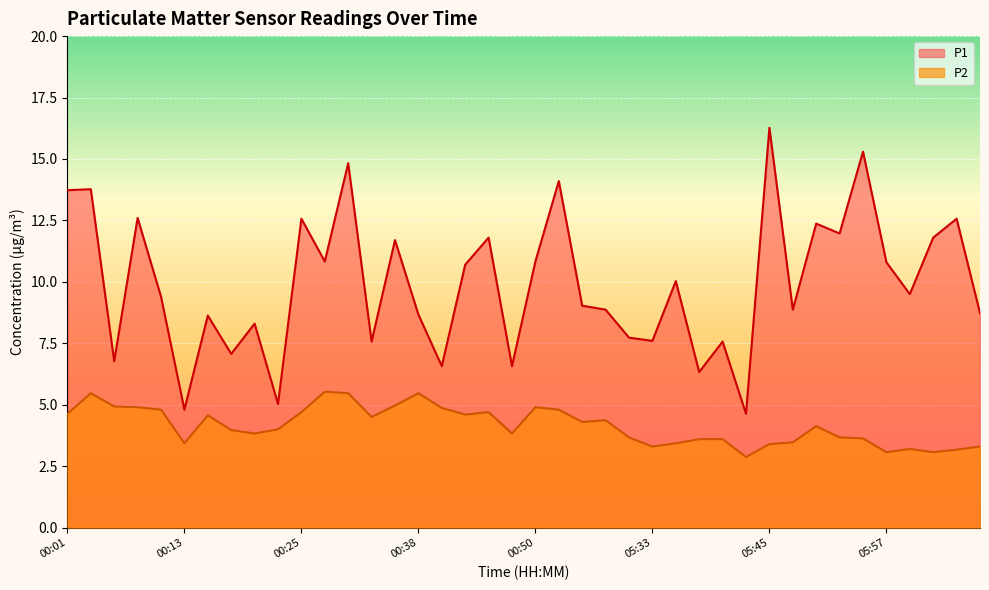

What are all the series names shown in the legend?

P1, P2